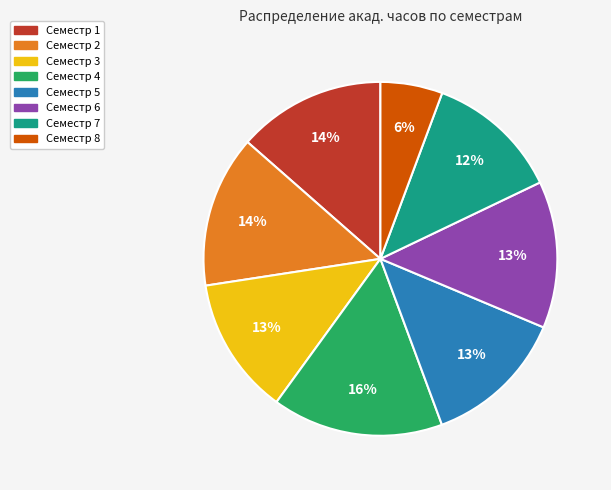

What percentage is the Семестр 2 slice, to the nearest percent?

14%